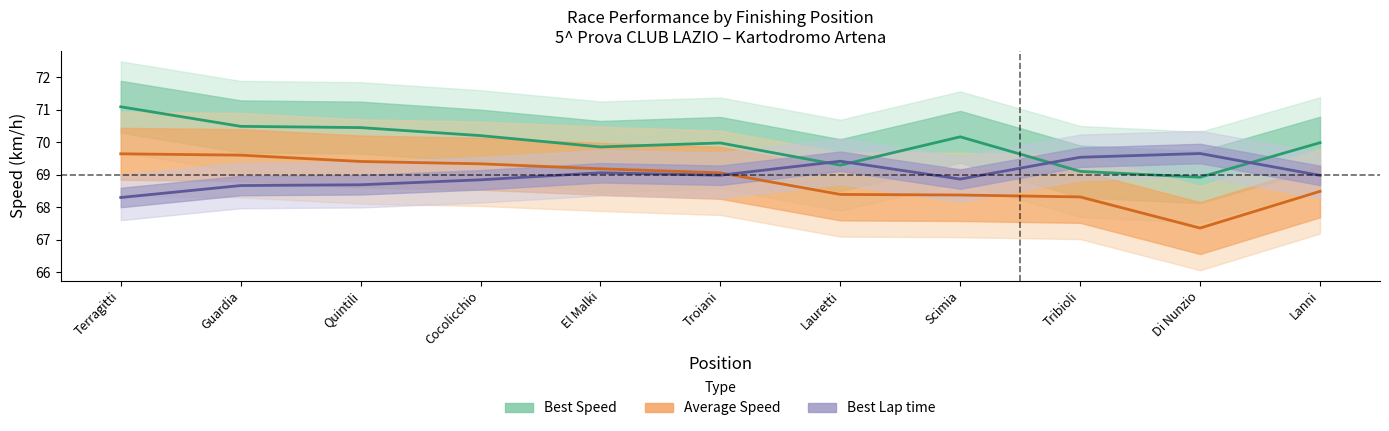

Reading left to right, what are all the values shown in this chart?

Best Speed: Terragitti=71.1	Guardia=70.5	Quintili=70.5	Cocolicchio=70.2	El Malki=69.9	Troiani=70.0	Lauretti=69.3	Scimia=70.2	Tribioli=69.1	Di Nunzio=68.9	Lanni=70.0
Average Speed: Terragitti=69.6	Guardia=69.6	Quintili=69.4	Cocolicchio=69.3	El Malki=69.2	Troiani=69.1	Lauretti=68.4	Scimia=68.4	Tribioli=68.3	Di Nunzio=67.4	Lanni=68.5
Best Lap time (scaled): Terragitti=68.3	Guardia=68.7	Quintili=68.7	Cocolicchio=68.8	El Malki=69.1	Troiani=69.0	Lauretti=69.4	Scimia=68.9	Tribioli=69.5	Di Nunzio=69.7	Lanni=69.0